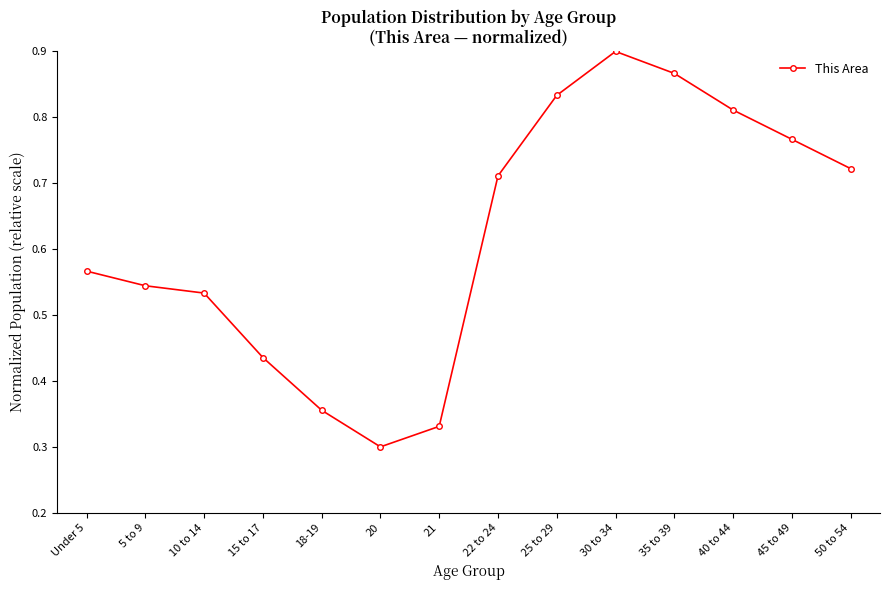

What is the label of the 5th point from the left?

18-19